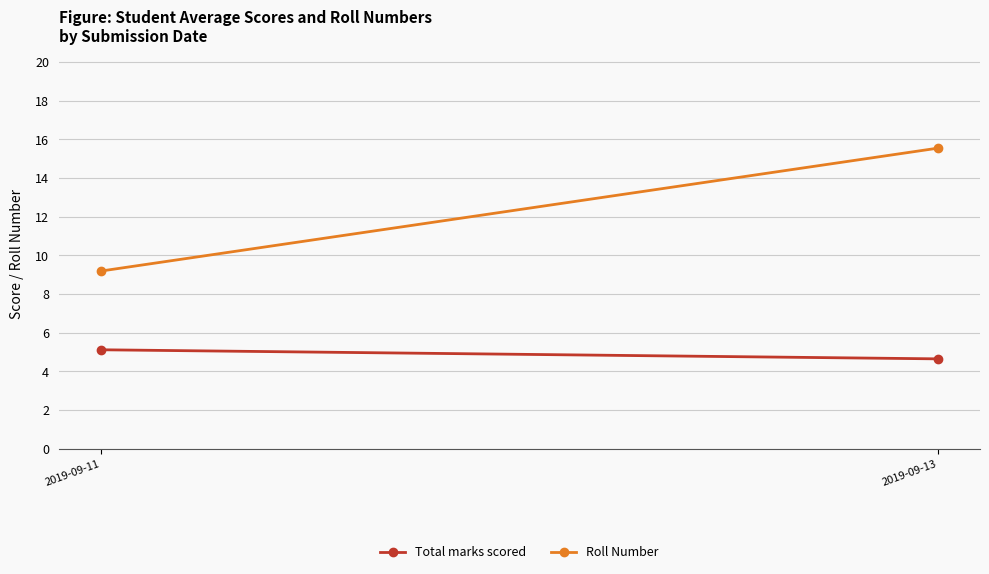

How many categories are shown in the chart?

2